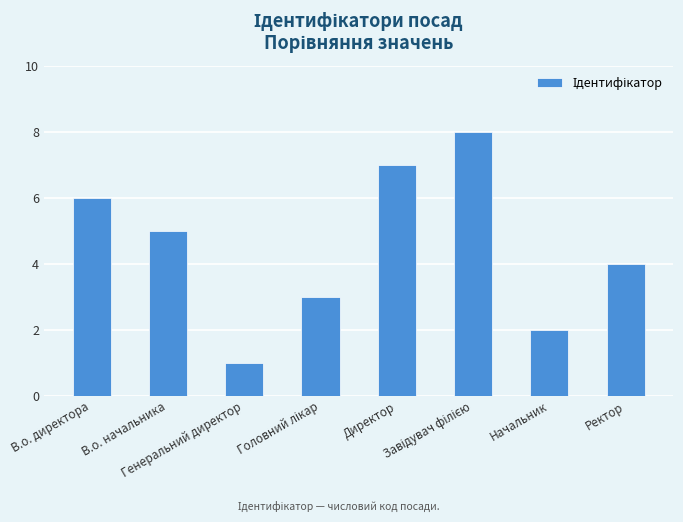

What is the difference between the maximum and minimum values?

7